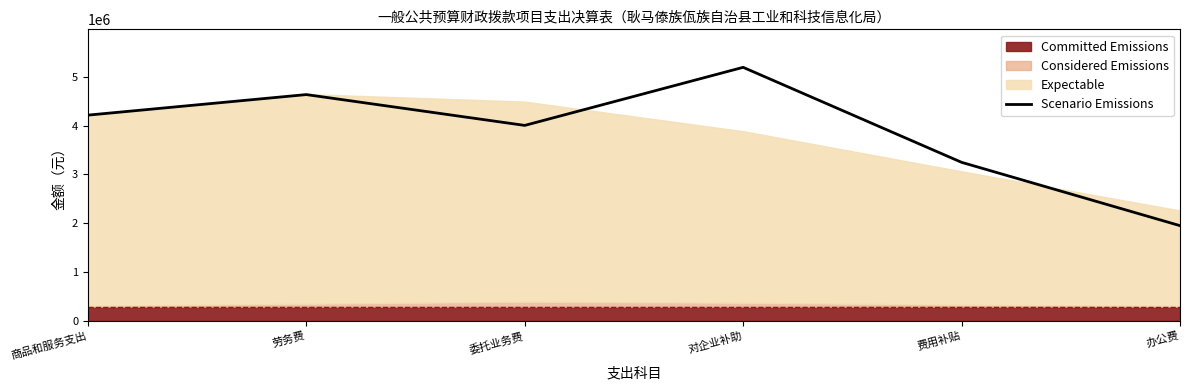

What is the label of the 6th point from the left?

办公费